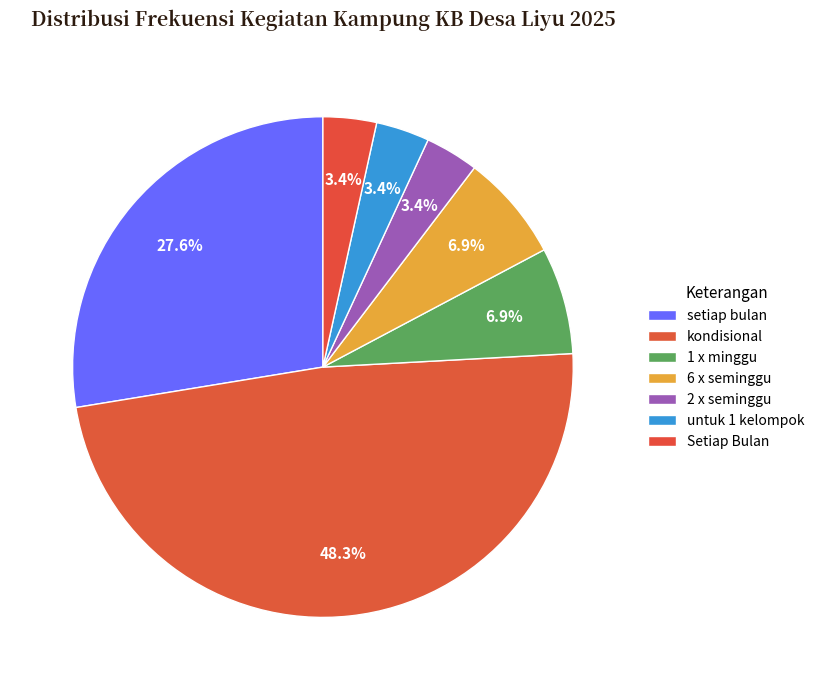

What is the largest slice in the pie chart?

kondisional